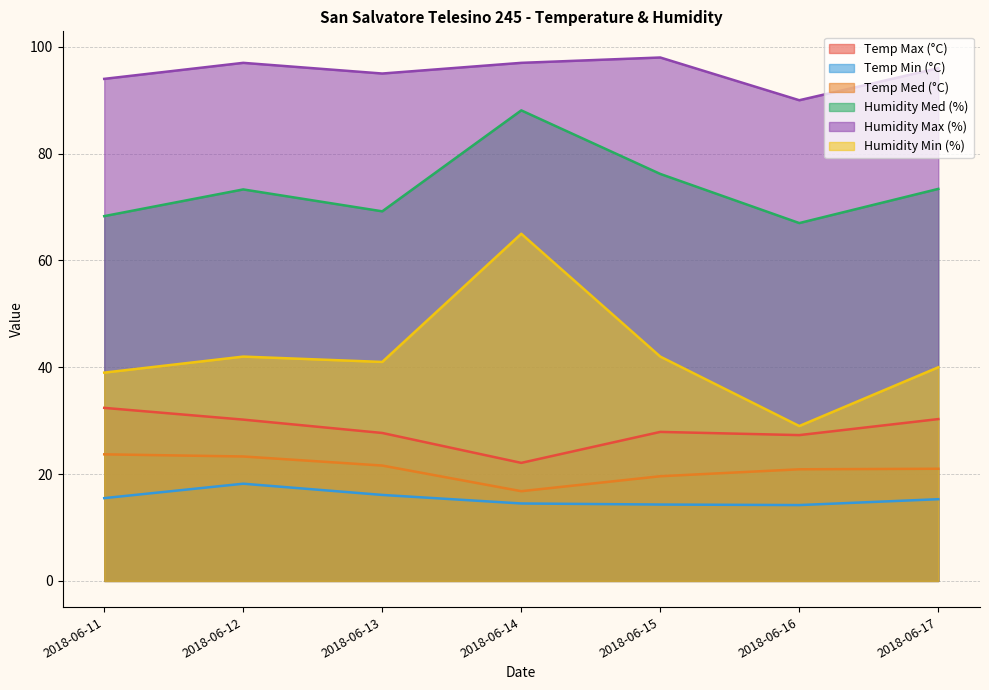

In Temp Max (°C), how many points are lower than both neighbors (excluding endpoints)?

2